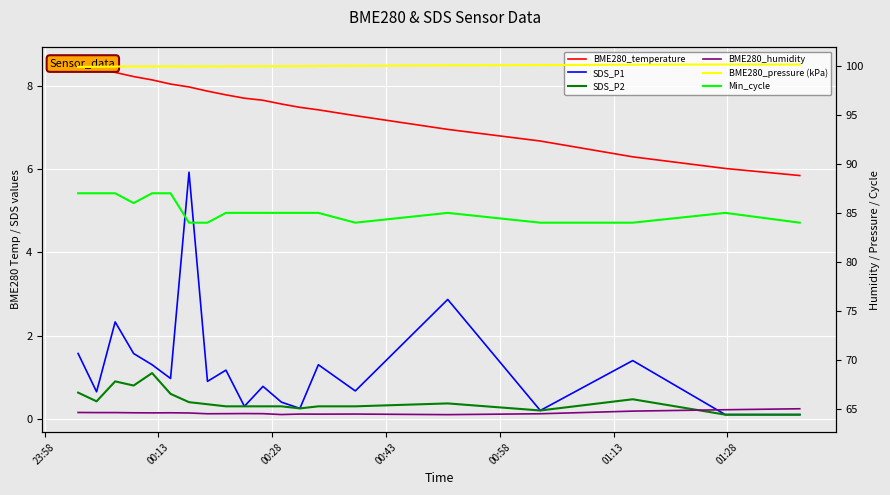

What is the minimum value shown in the chart?

0.1